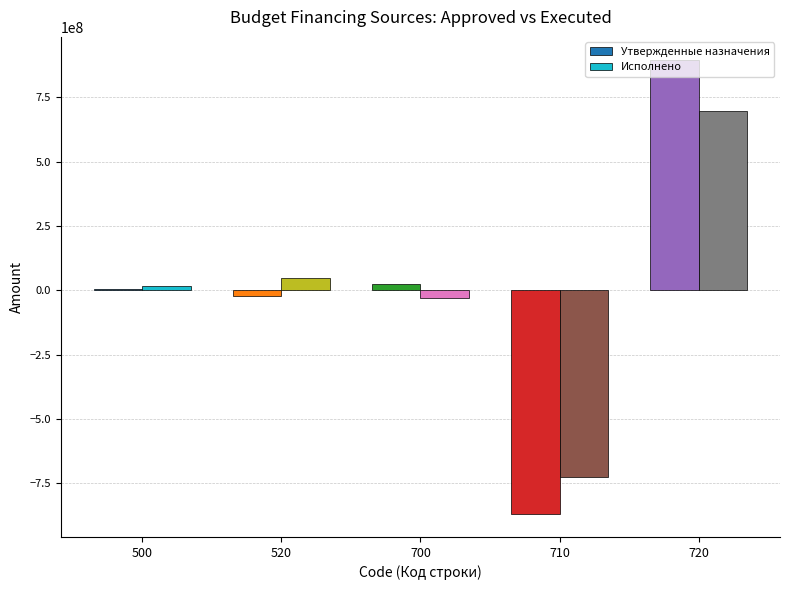

At which category is the sum across all series the highest?

720